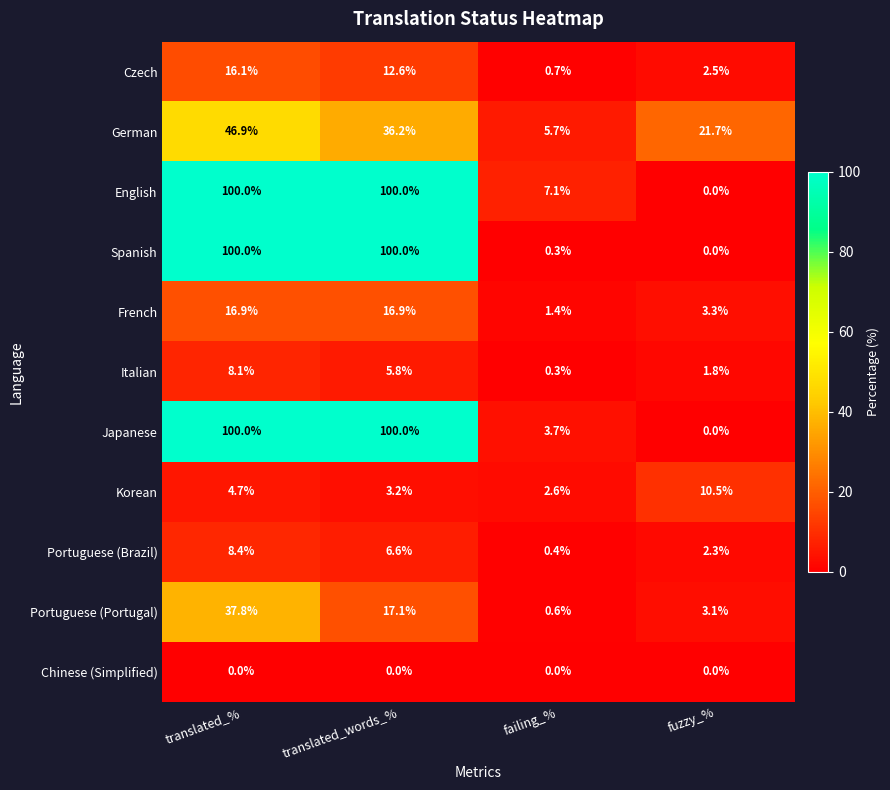

Count the number of data series in this chart.

11